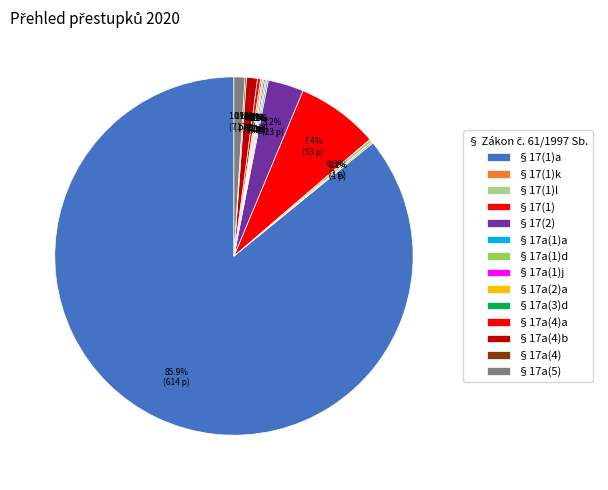

Is there any slice that represents more than half of the pie?

Yes